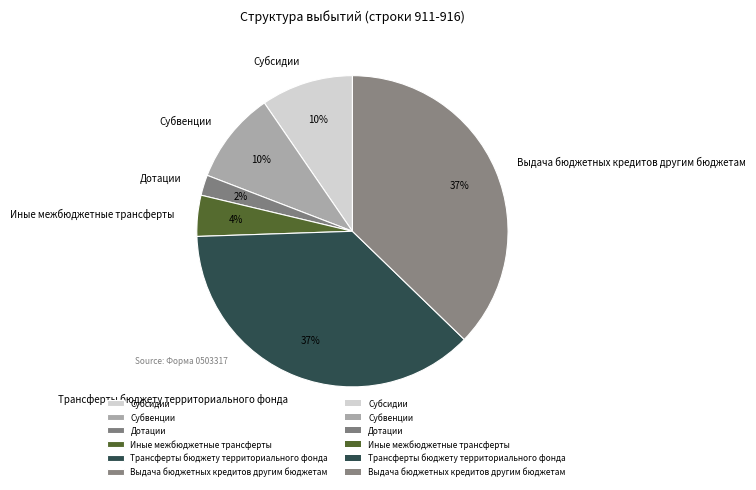

To the nearest percent, what is the average slice percentage?

17%